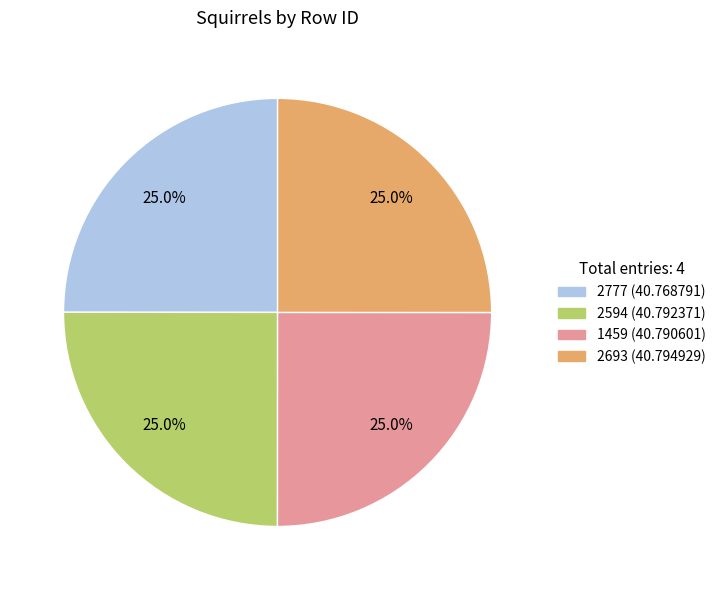

What is the ratio of the value at 1459 to the value at 2777?

1.0